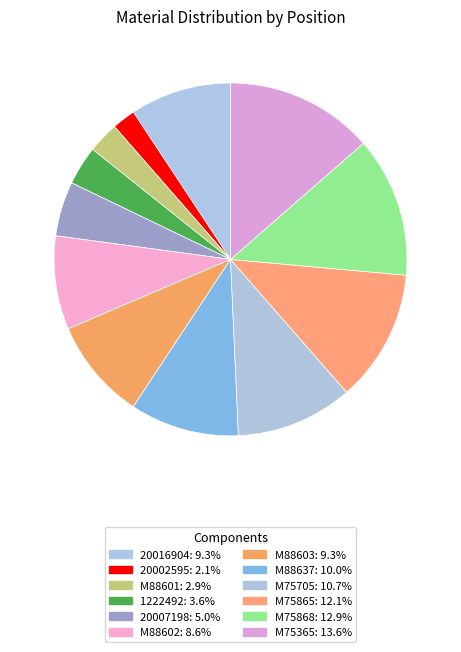

Is M88602 the majority of the pie?

No